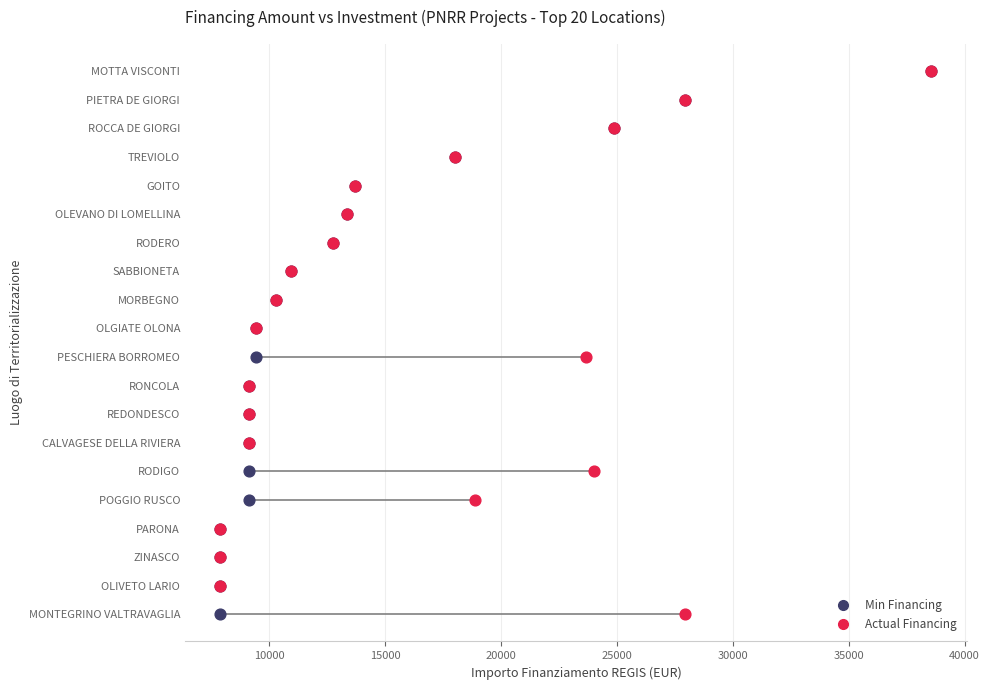

What are all the series names shown in the legend?

Min Financing, Actual Financing